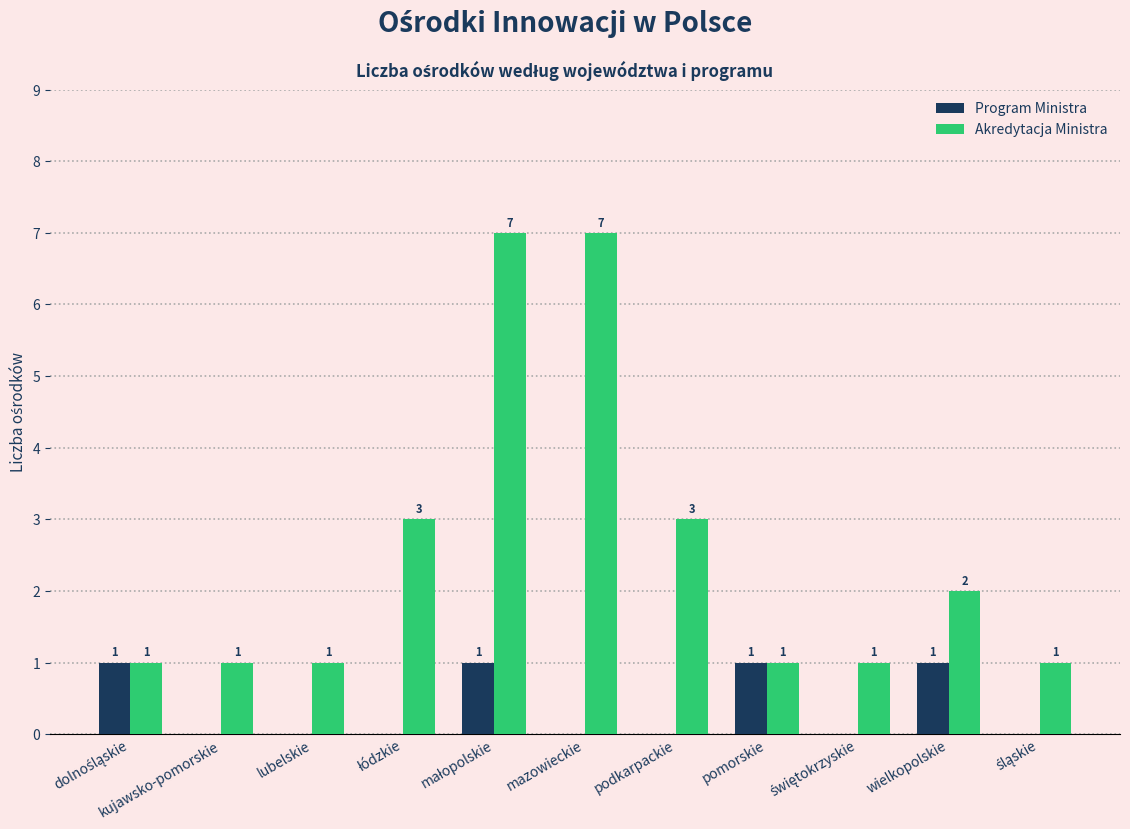

Count the Program Ministra values in the range 0 to 1.

11